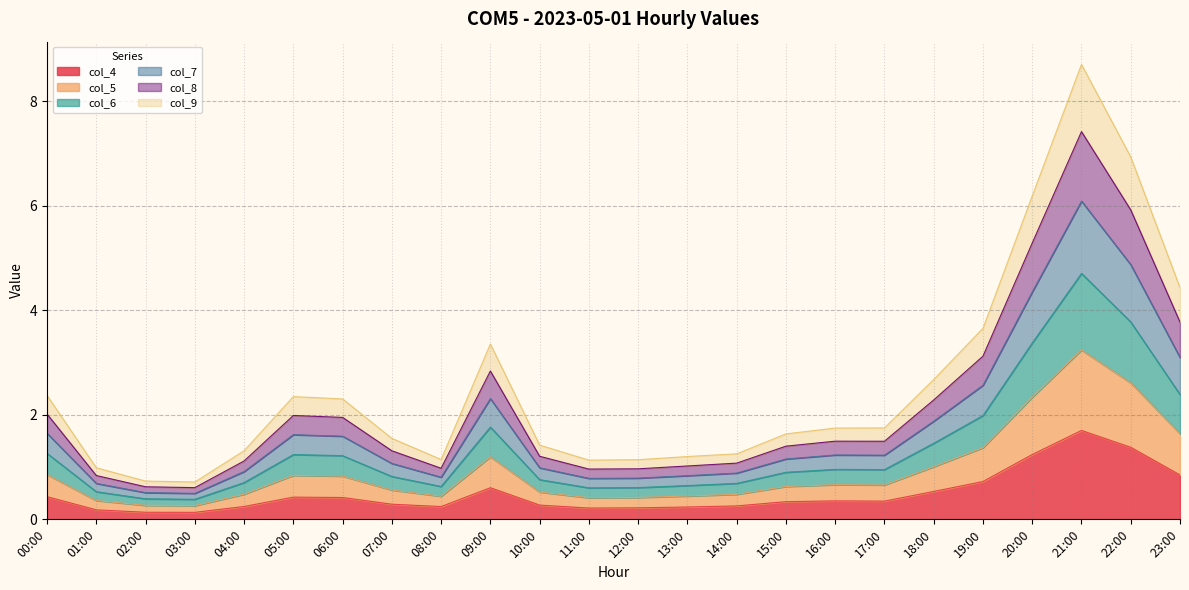

True or false: col_4 has a value of 0.2 at 12:00.

True